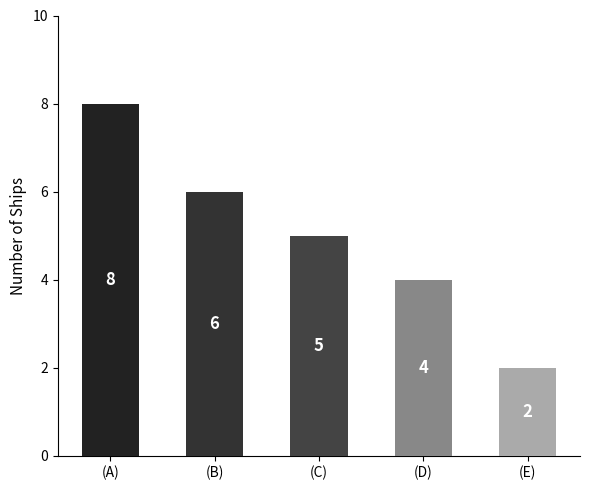

True or false: the data shows 8 at (A).

True